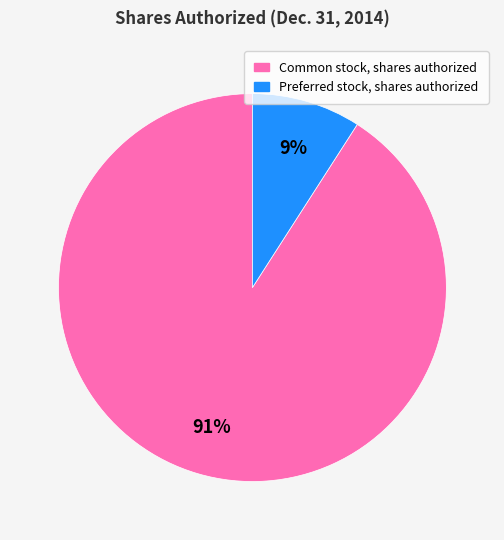

To the nearest percent, what is the combined percentage of Common stock, shares authorized and Preferred stock, shares authorized?

100%